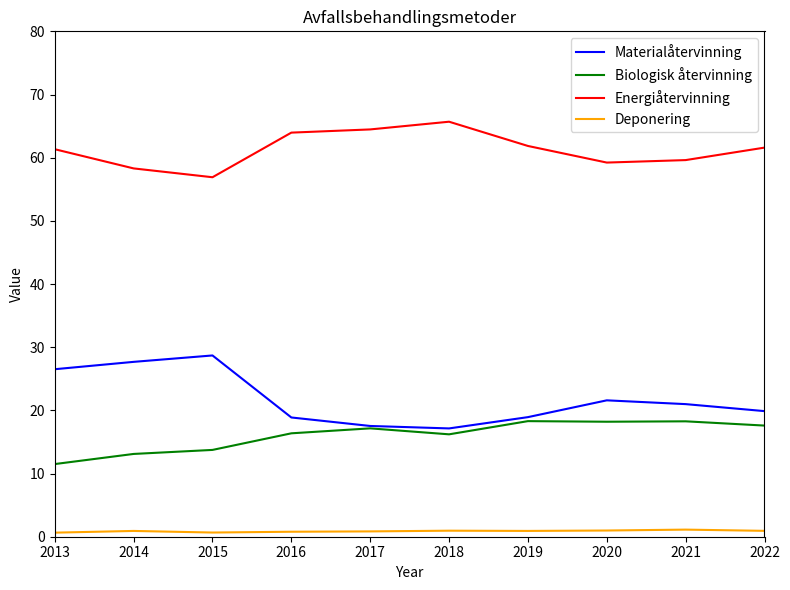

At 2021, list the series in order from smallest to largest.

Deponering, Biologisk återvinning, Materialåtervinning, Energiåtervinning